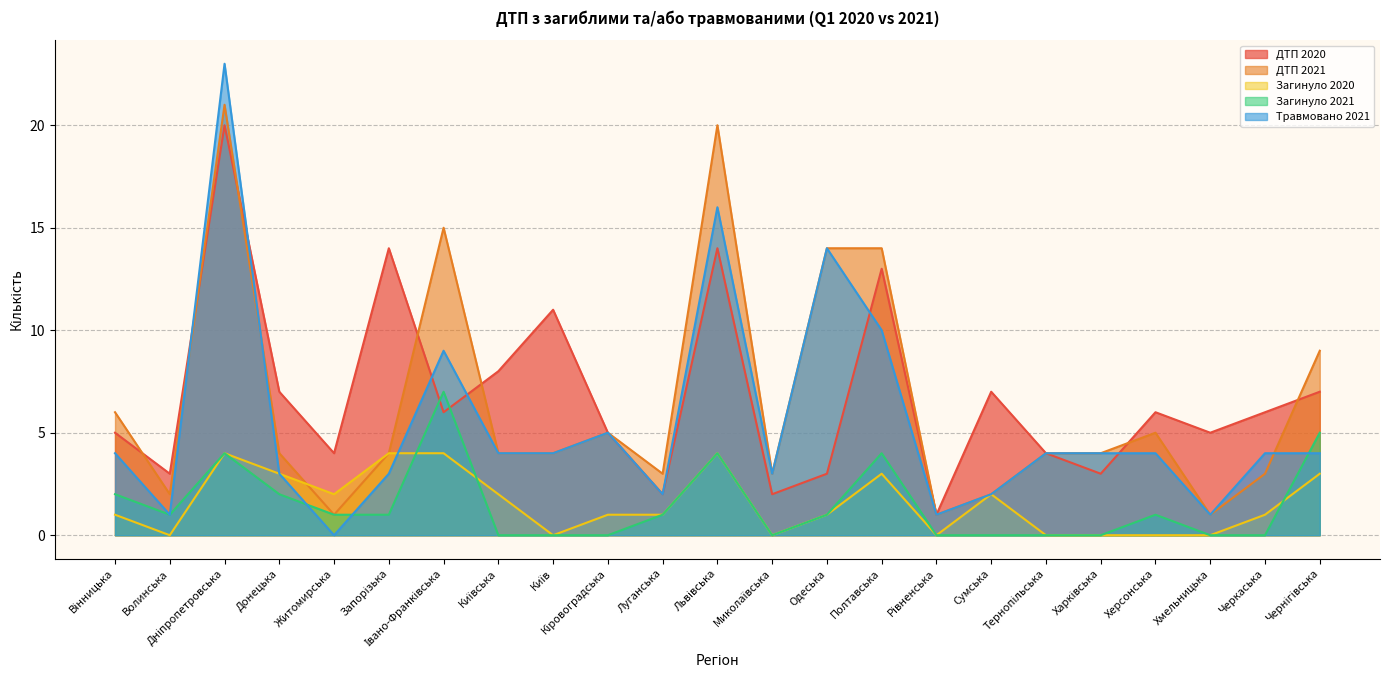

At which category does Травмовано 2021 reach its first local valley?

Волинська